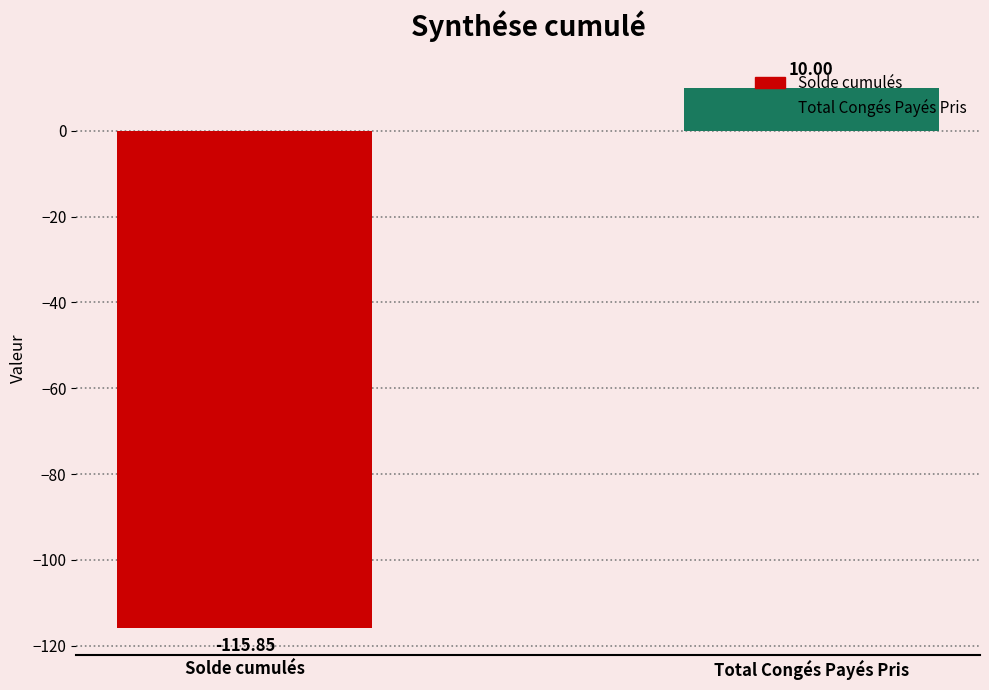

Are the bars grouped side by side (vs. stacked)?

No